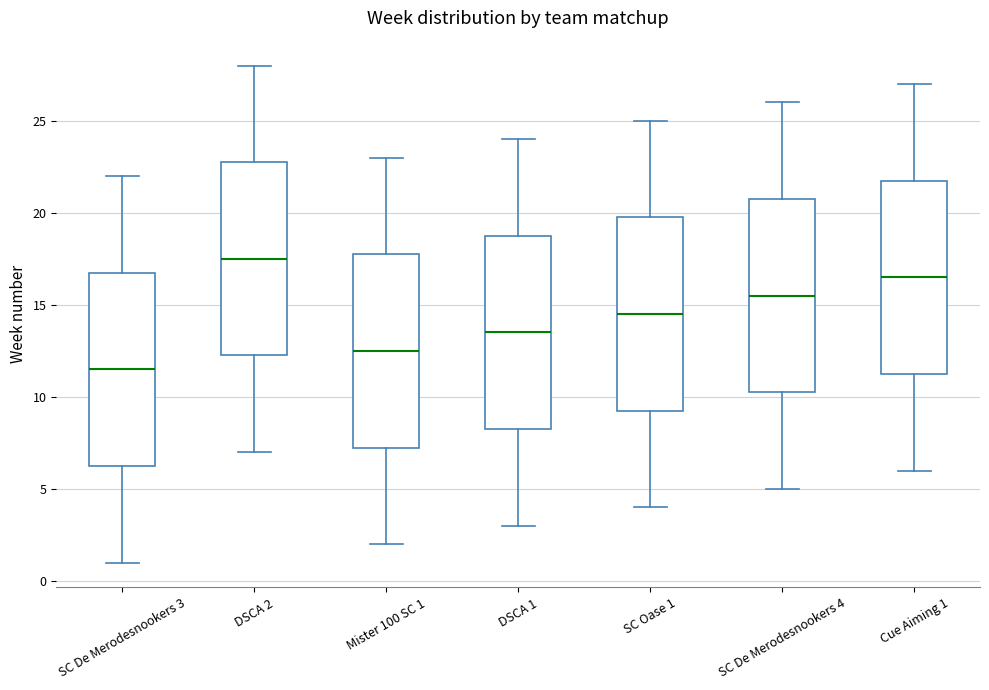

Where is the upper edge of the box for DSCA 1 on the y-axis? The values are not printed on the chart, so give them approximately, as read against the axis.

19.0